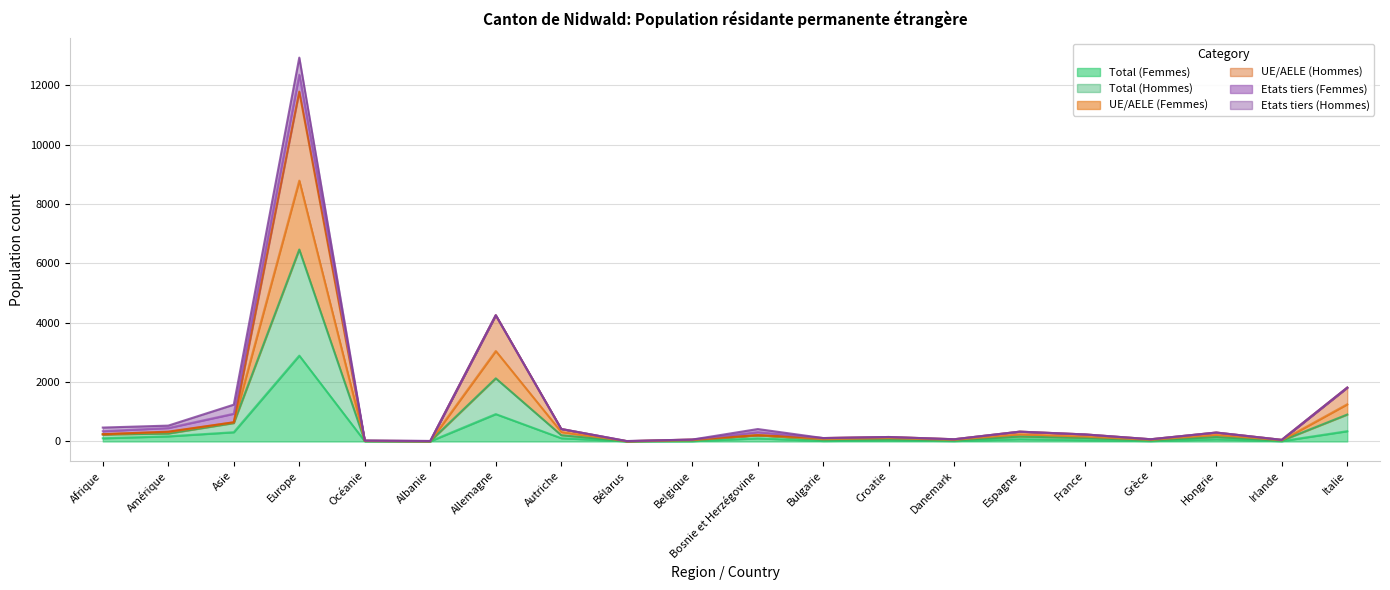

What is the value of the Total (Hommes) point at the 5th from the left?

25